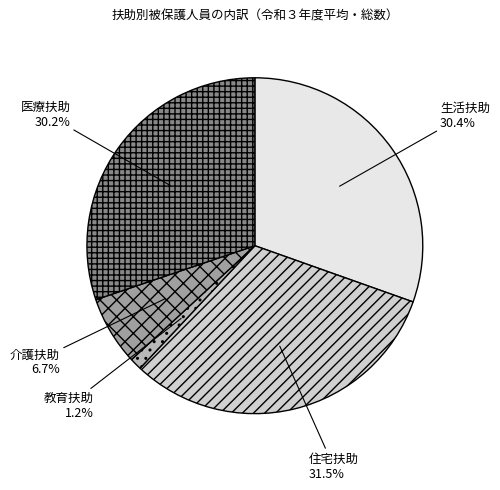

What percentage do 住宅扶助 and 教育扶助 together represent?

32.7%